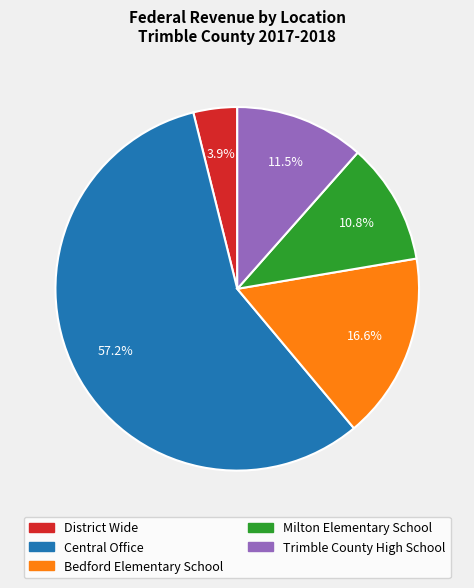

What is the ratio of the value at Milton Elementary School to the value at District Wide?

2.8